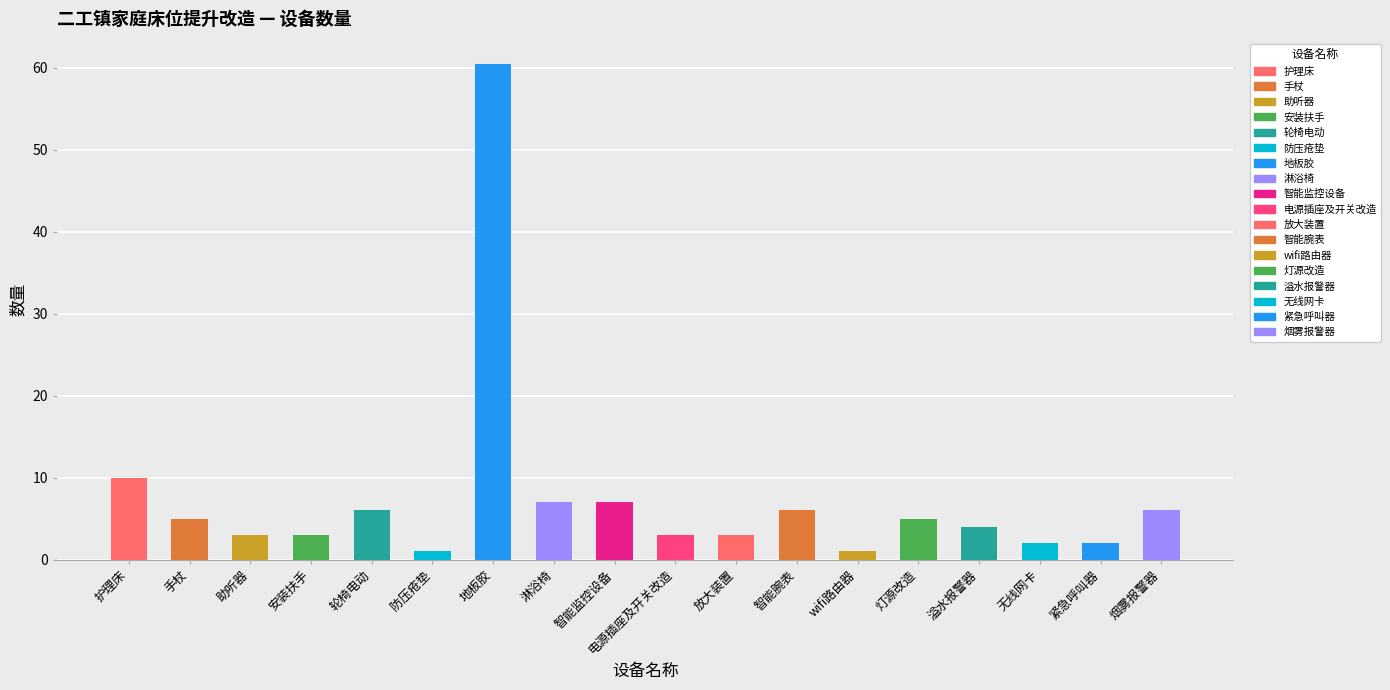

What position from the right is 智能监控设备?

10